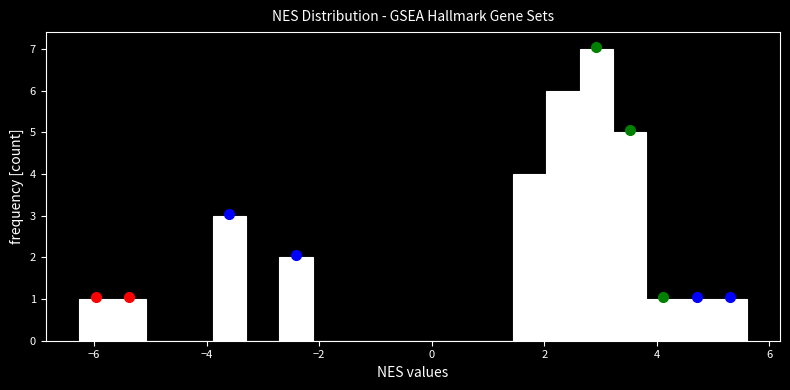

Around what value on the x-axis is the tallest bar? Give the approximate position of its centre, as read against the axis.

3.0